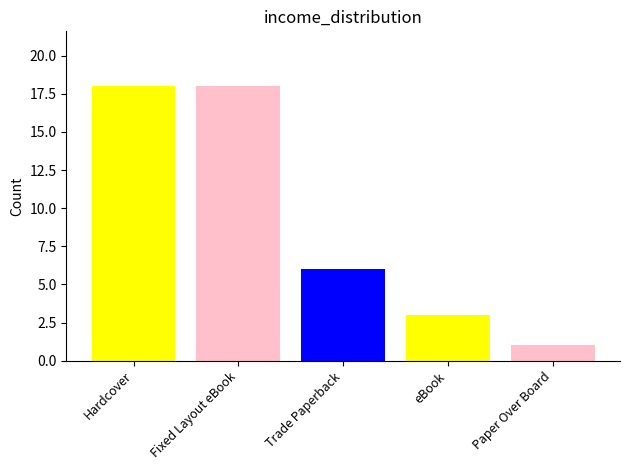

What position from the right is eBook?

2